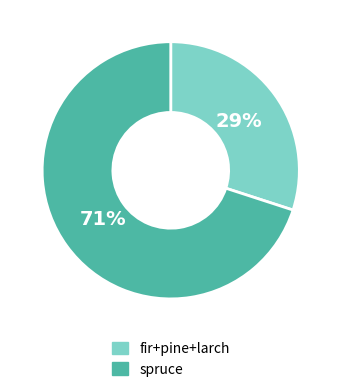

Is it true that other is 14% of the pie?

False